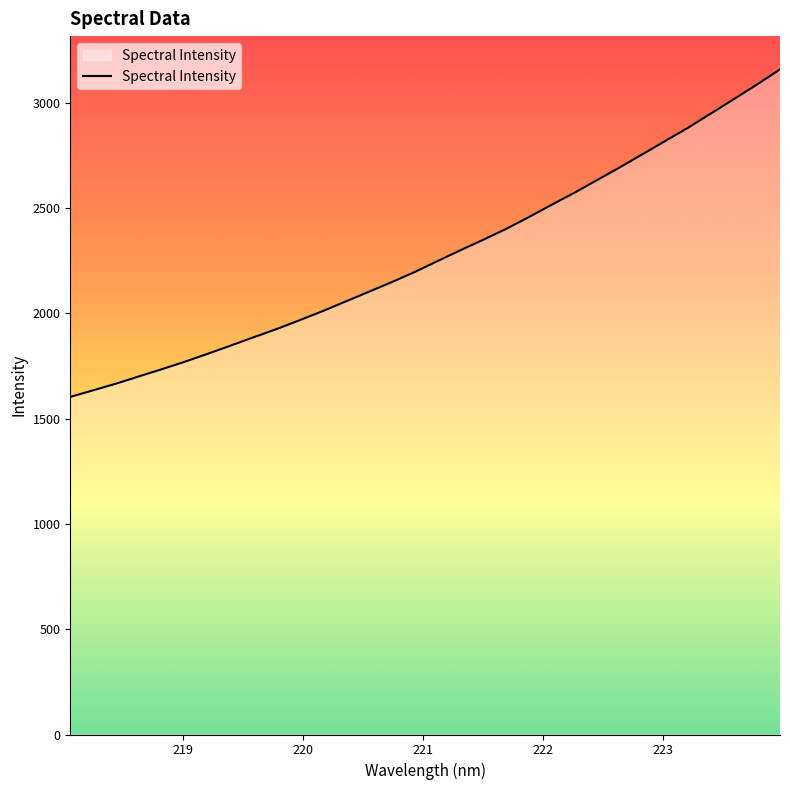

What is the maximum value shown in the chart?

3158.5